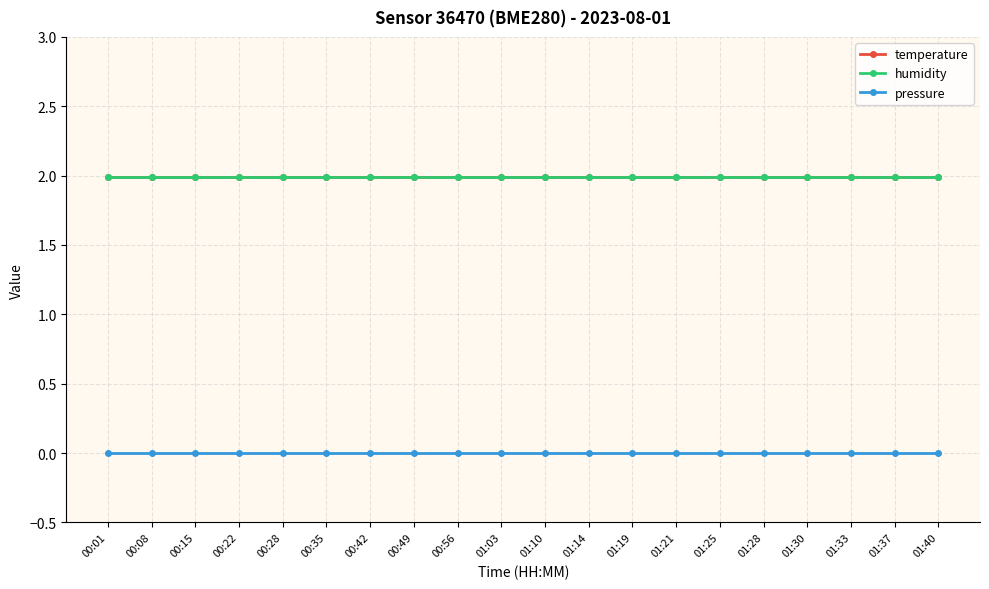

Is the value of humidity at 01:40 greater than the value of pressure at 01:37?

Yes